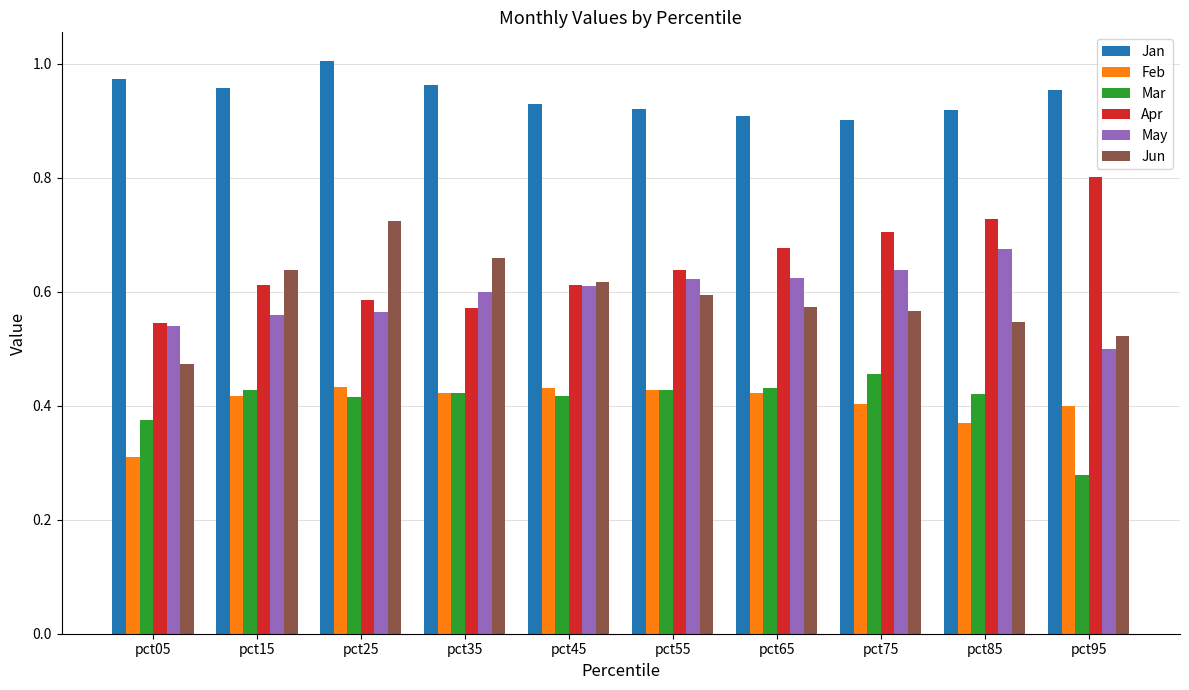

At which label is Feb closest to 0?

pct05